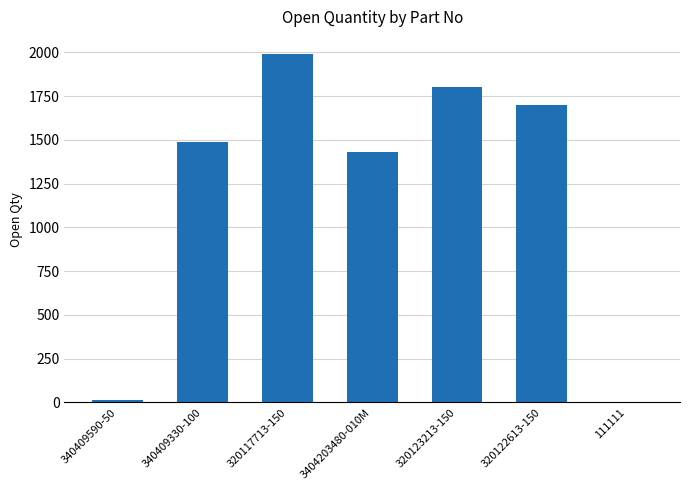

Which label corresponds to the largest value in the chart?

320117713-150